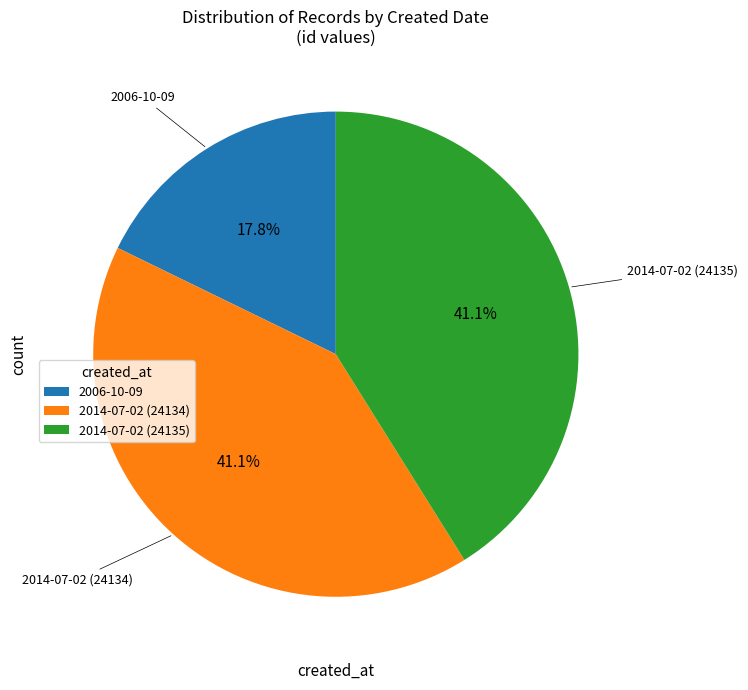

What is the total percentage of 2006-10-09 and 2014-07-02 (24135)?

58.9%